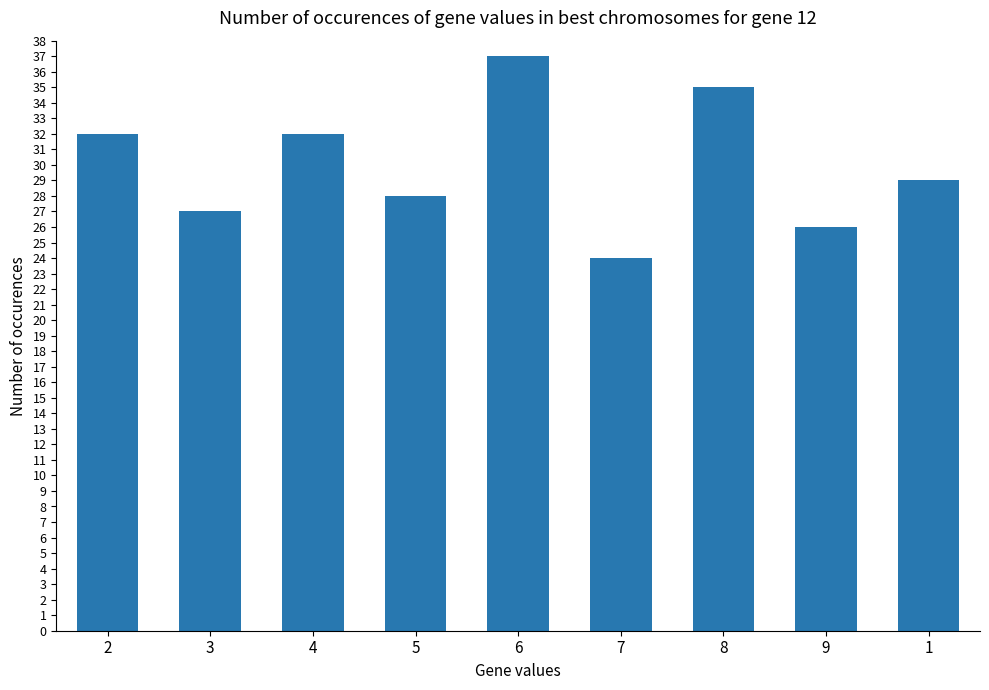

What is the greatest value displayed?

37